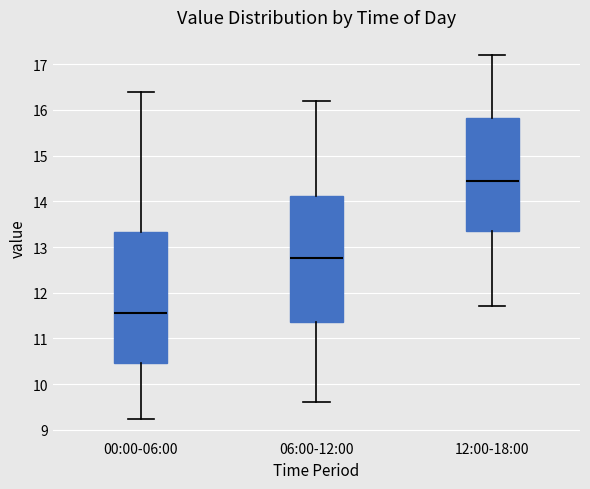

Where is the lower edge of the box for 06:00-12:00 on the y-axis? The values are not printed on the chart, so give them approximately, as read against the axis.

11.4